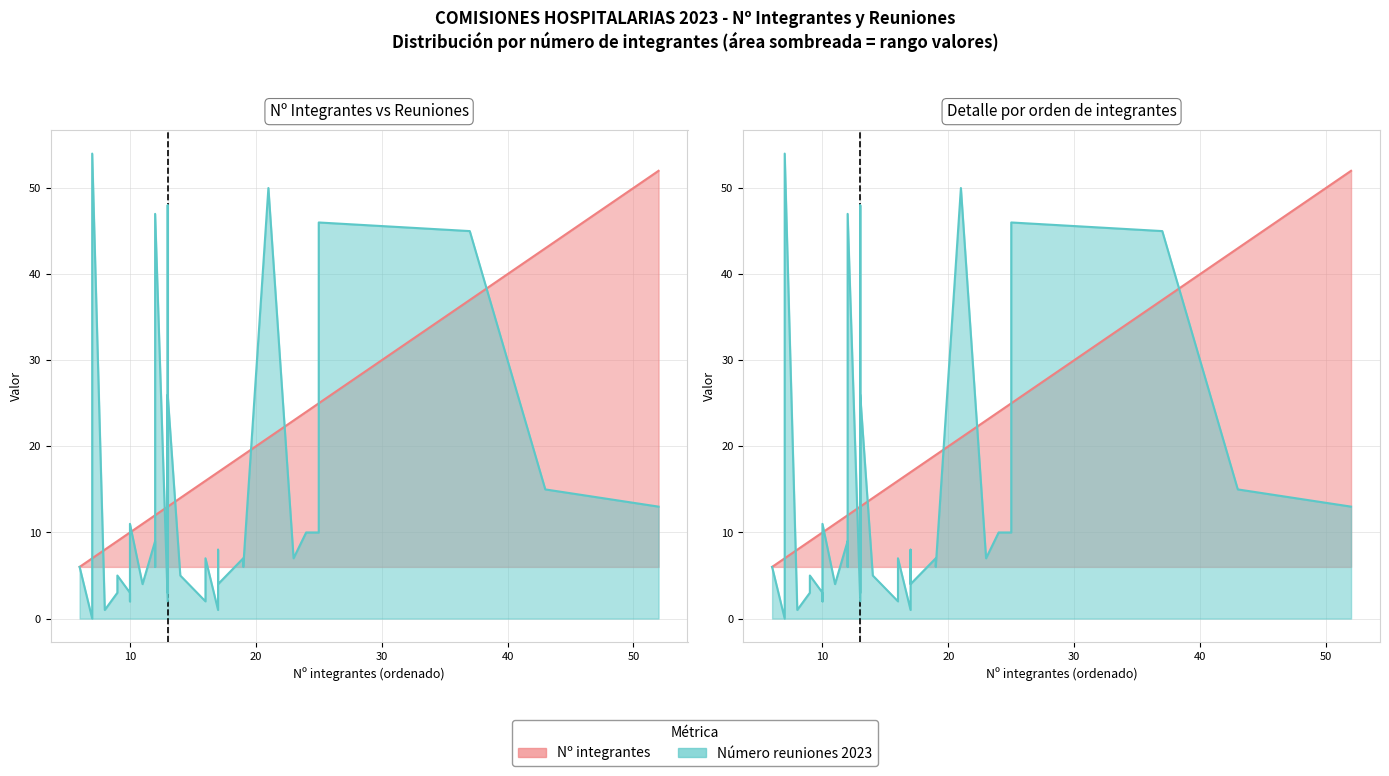

True or false: Número reuniones 2023 and Nº integrantes intersect in this chart.

True